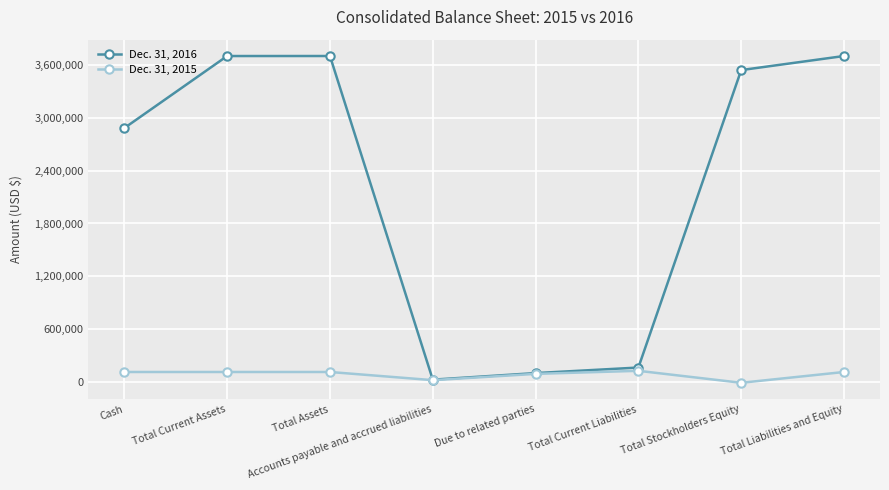

The value of Dec. 31, 2015 at Cash is 109586. True or false?

True